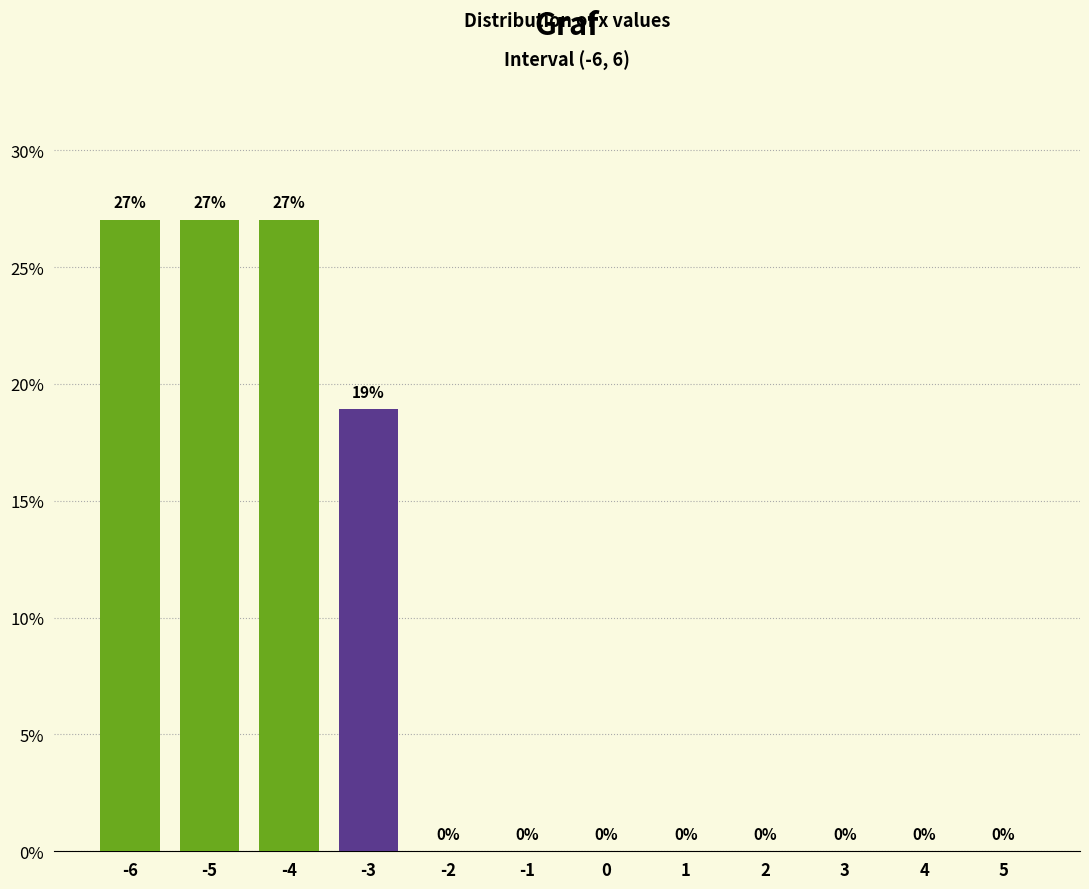

Where is the data nearest to the value 13?

-3